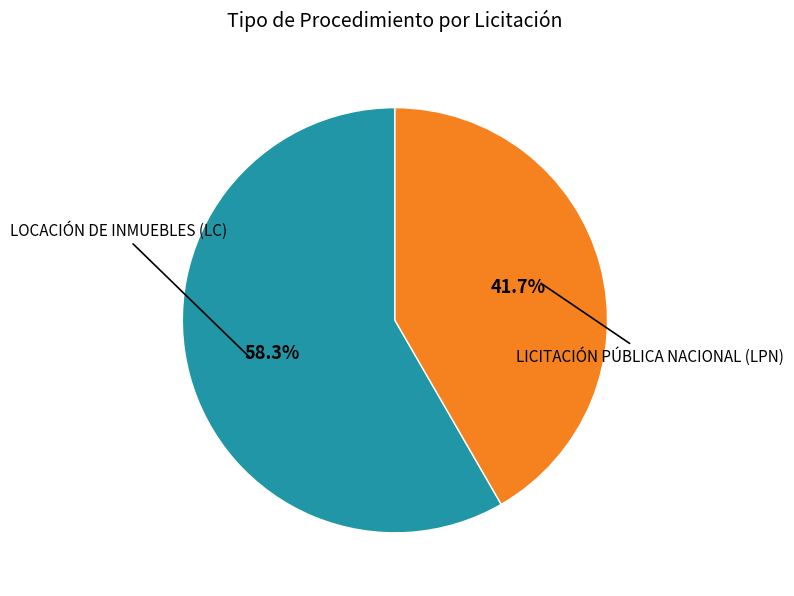

Is there a majority slice in this chart?

Yes